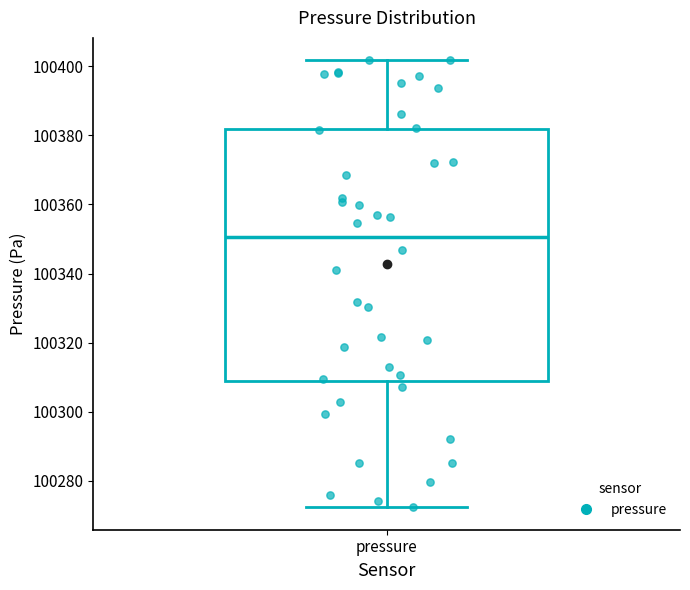

Where does the median line of the box for pressure sit on the y-axis? The values are not printed on the chart, so give them approximately, as read against the axis.

100350